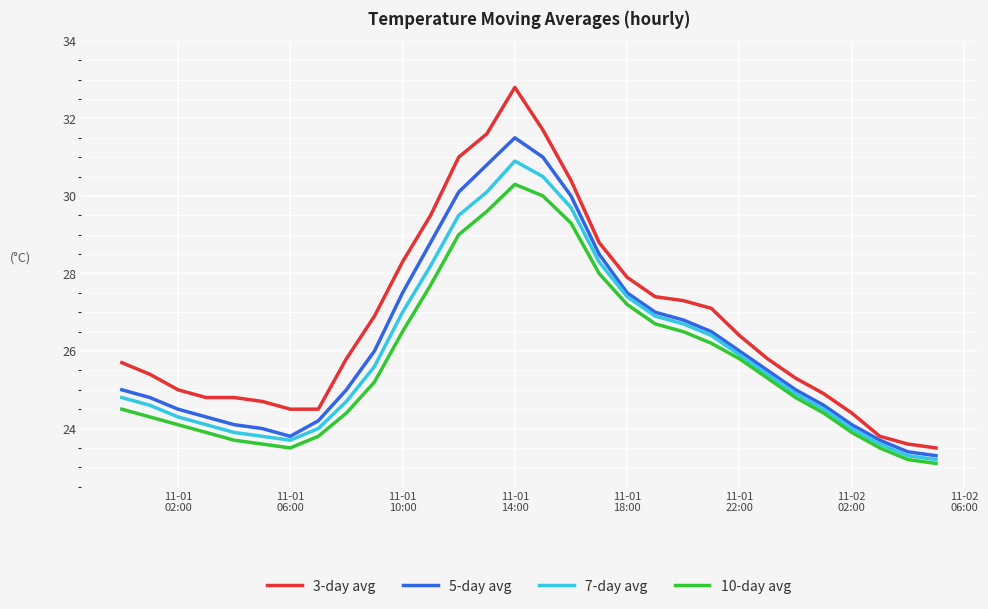

Which series has the largest total across all categories?

3-day avg